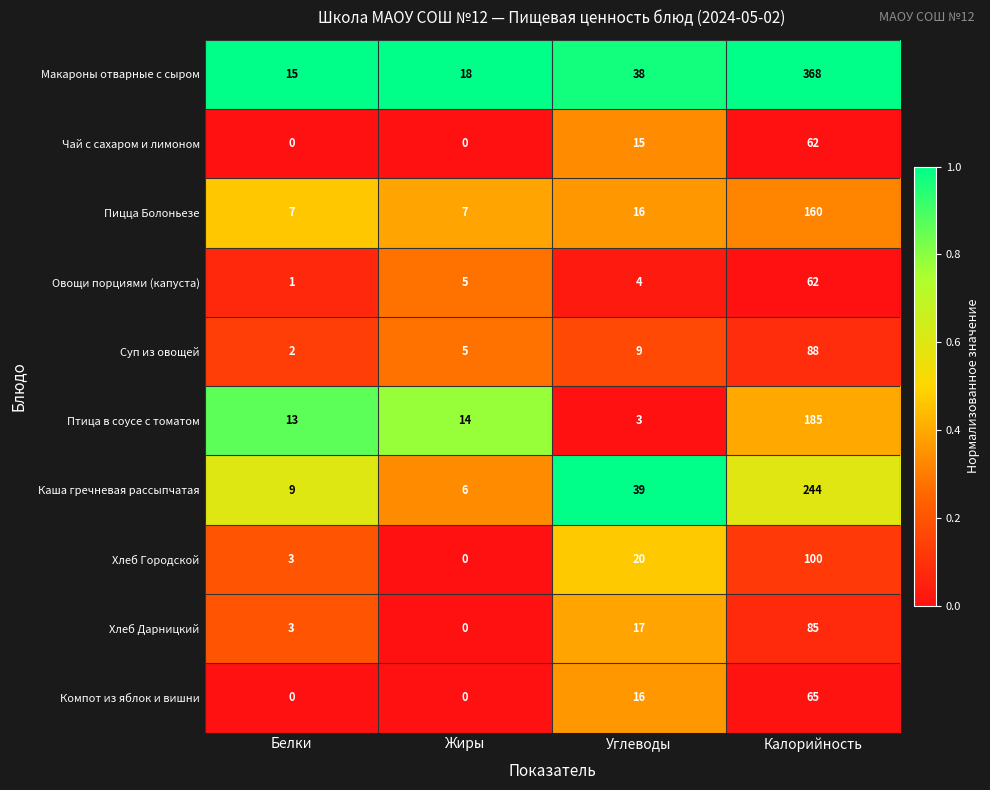

How many distinct data groups are displayed?

10